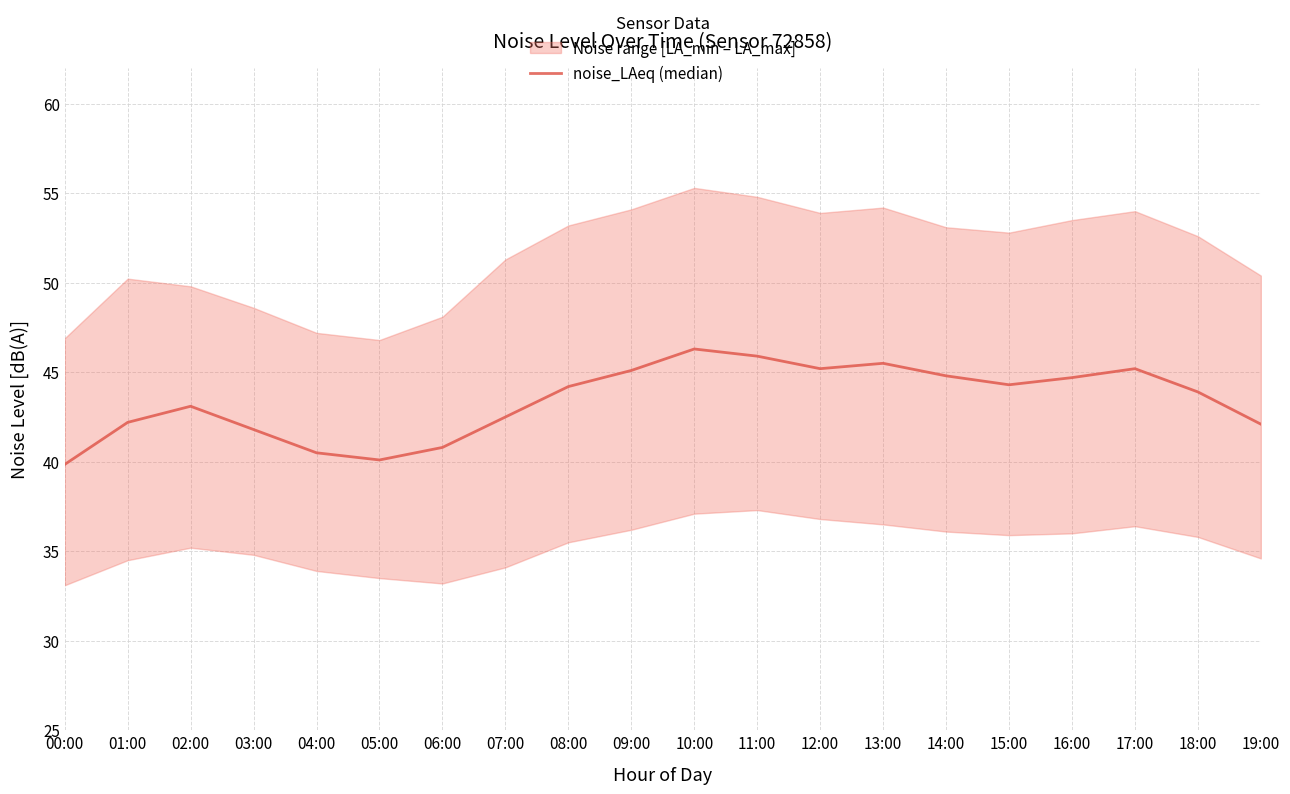

Which category has the highest value across all series?

10:00